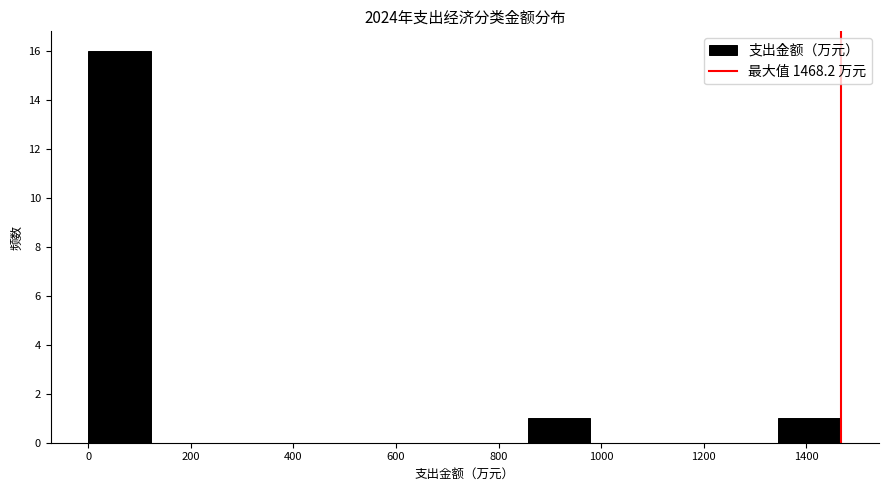

Reading left to right, transcribe this chart: for each bar, give the range it covers on the x-axis and its height. Neither the bar edges nor the heights are printed on the chart, so give them approximately, as read against the axes.

0 to 120: 16
120 to 240: 0
240 to 360: 0
360 to 480: 0
480 to 620: 0
620 to 740: 0
740 to 860: 0
860 to 980: 1
980 to 1100: 0
1100 to 1220: 0
1220 to 1340: 0
1340 to 1460: 1